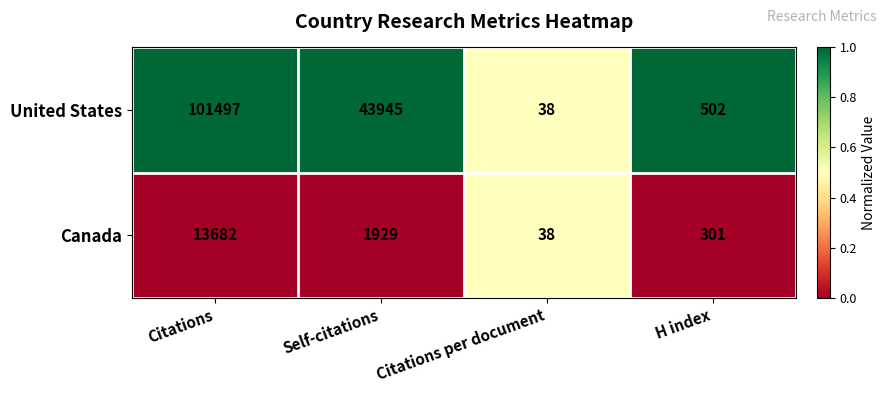

What is the difference between the Canada values at H index and Self-citations?

1628